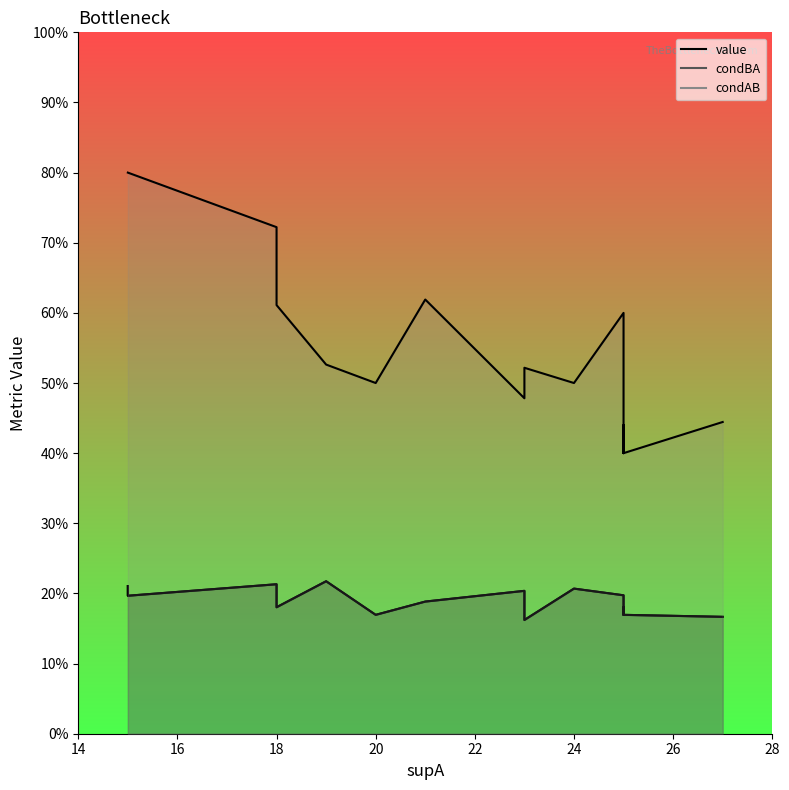

At how many categories does at least one series exceed 0?

19